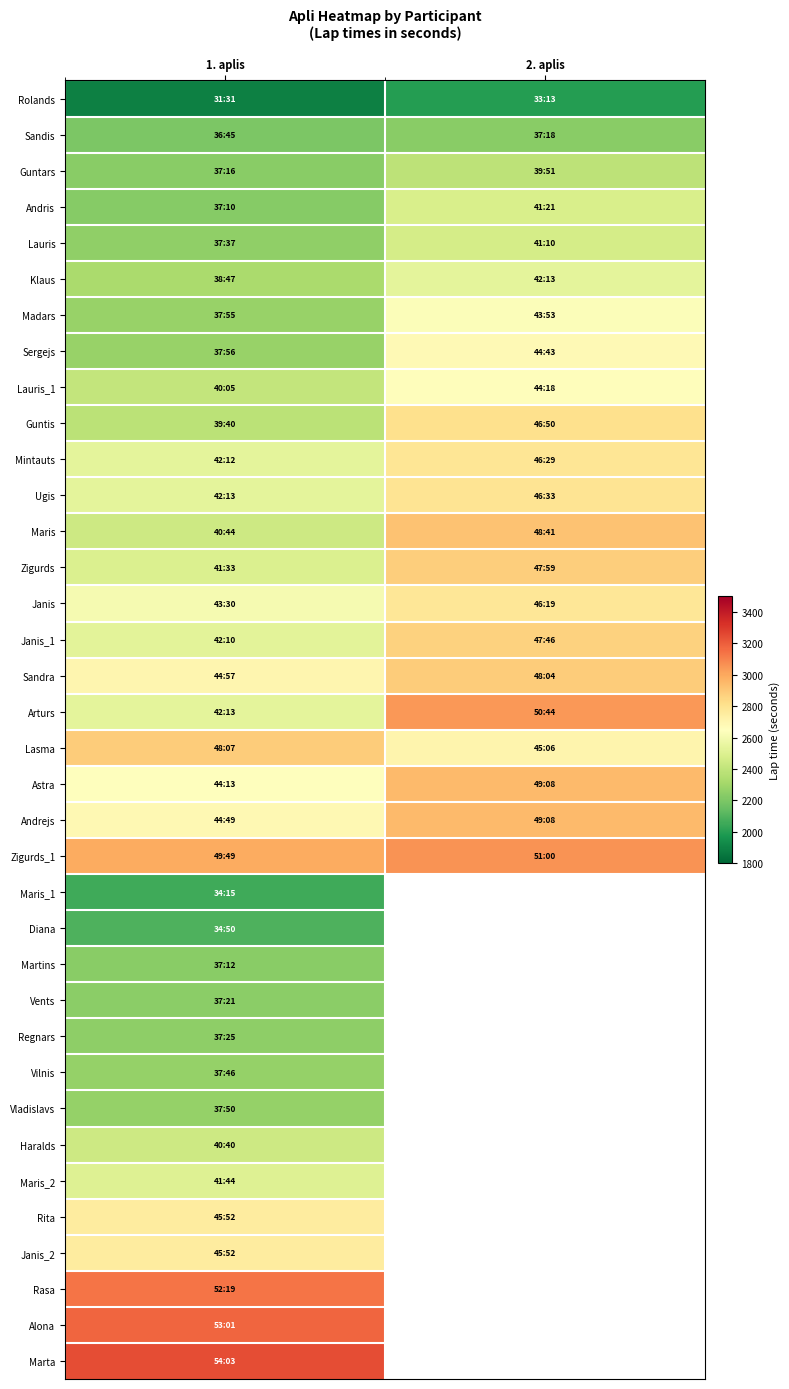

Rank the series by their maximum value, from lowest to highest.

Rolands, Maris_1, Diana, Martins, Sandis, Vents, Regnars, Vilnis, Vladislavs, Guntars, Haralds, Lauris, Andris, Maris_2, Klaus, Madars, Lauris_1, Sergejs, Rita, Janis_2, Janis, Mintauts, Ugis, Guntis, Janis_1, Zigurds, Sandra, Lasma, Maris, Astra, Andrejs, Arturs, Zigurds_1, Rasa, Alona, Marta